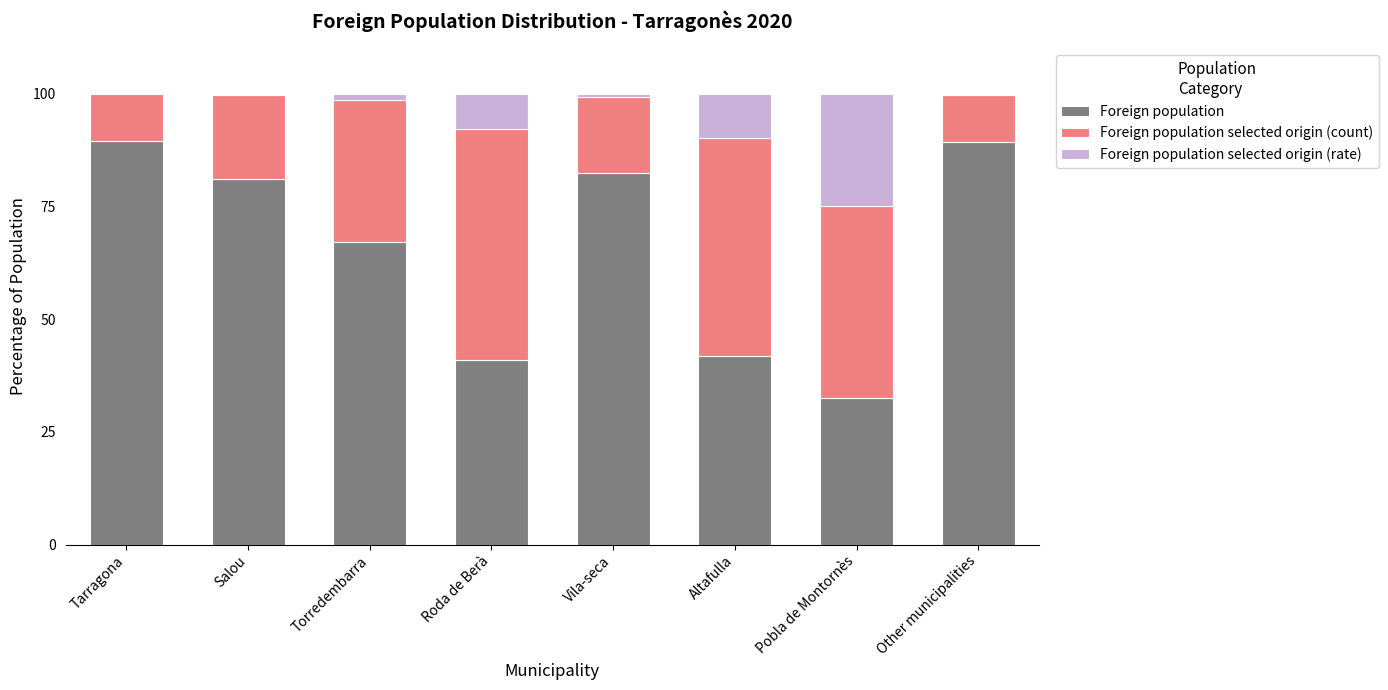

What are all the series names shown in the legend?

Foreign population, Foreign population selected origin (count), Foreign population selected origin (rate)